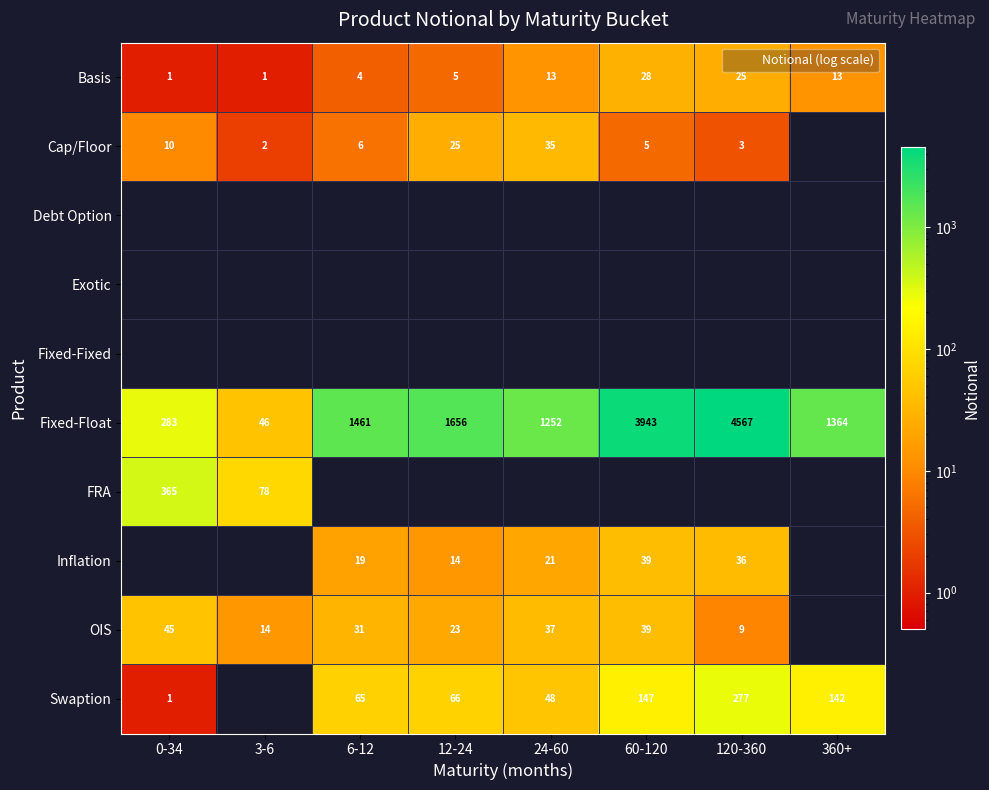

How many data points in Basis are less than 13?

4